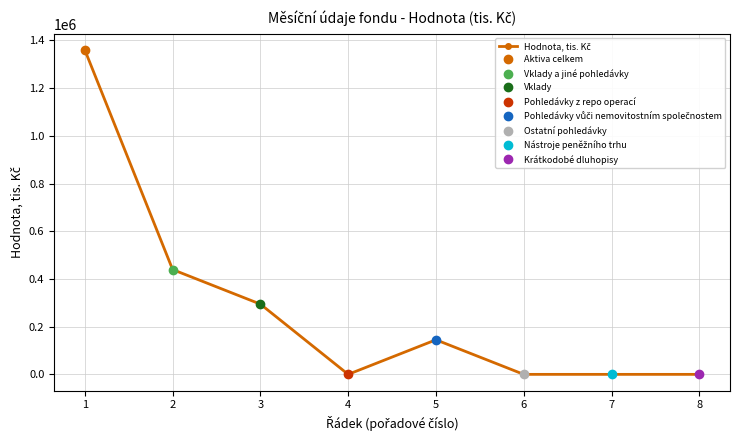

How many series are shown in this chart?

1